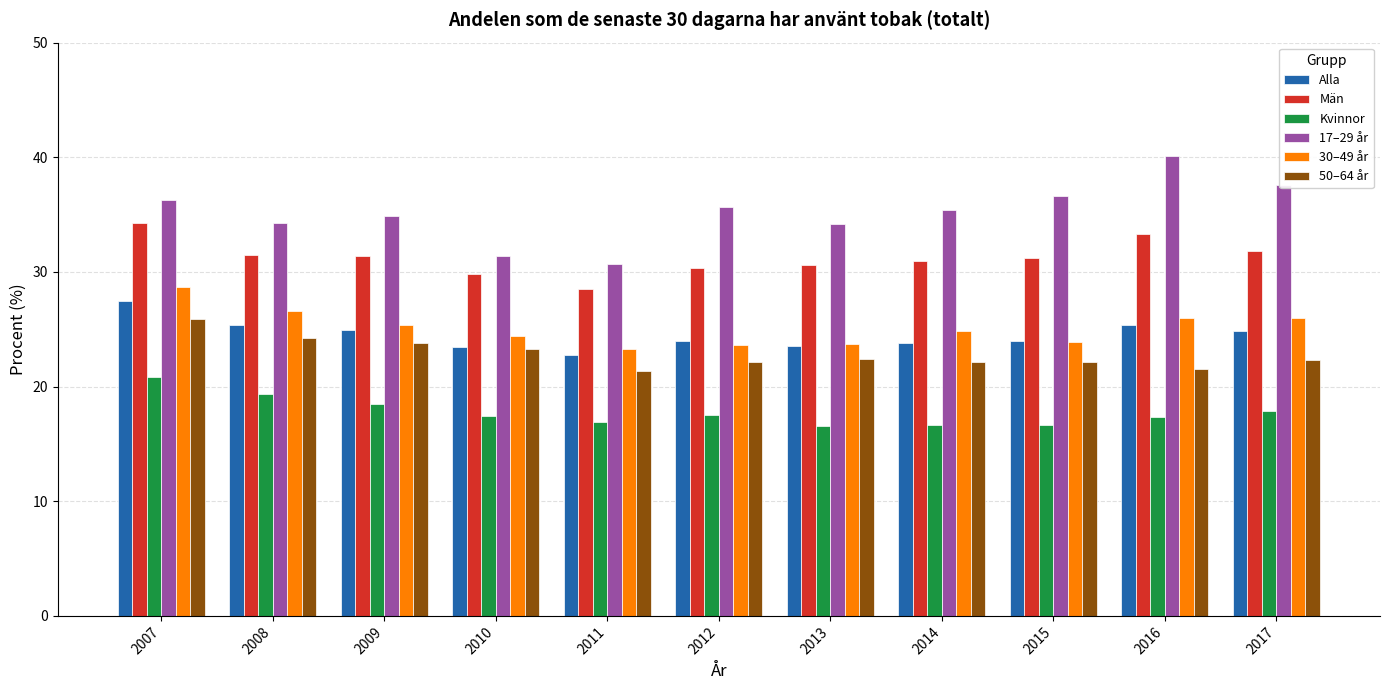

What is the value of the Män bar at the 3rd from the left?

31.4